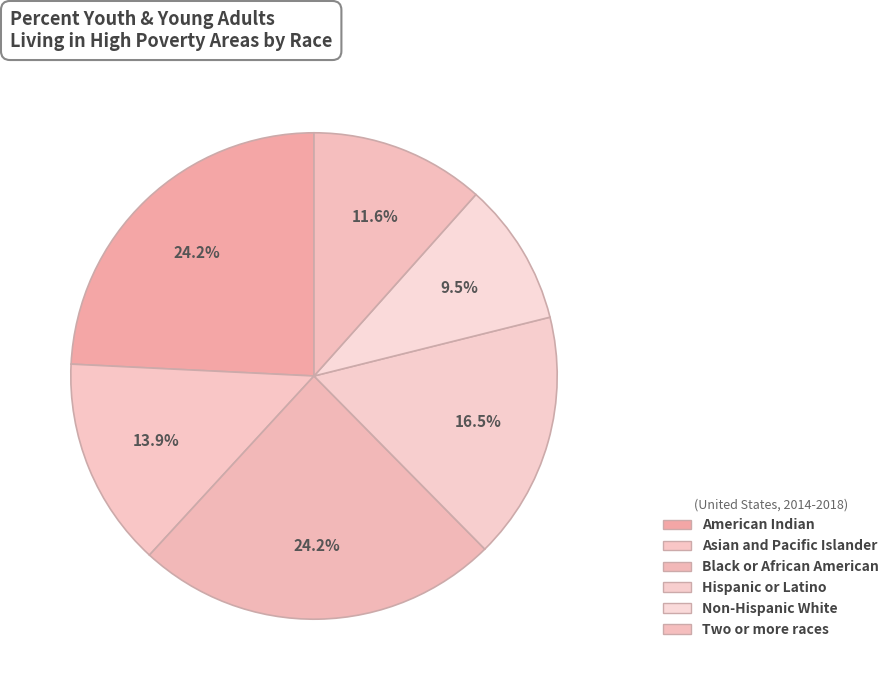

To the nearest percent, what is the difference between the largest and smallest slice percentages?

15%